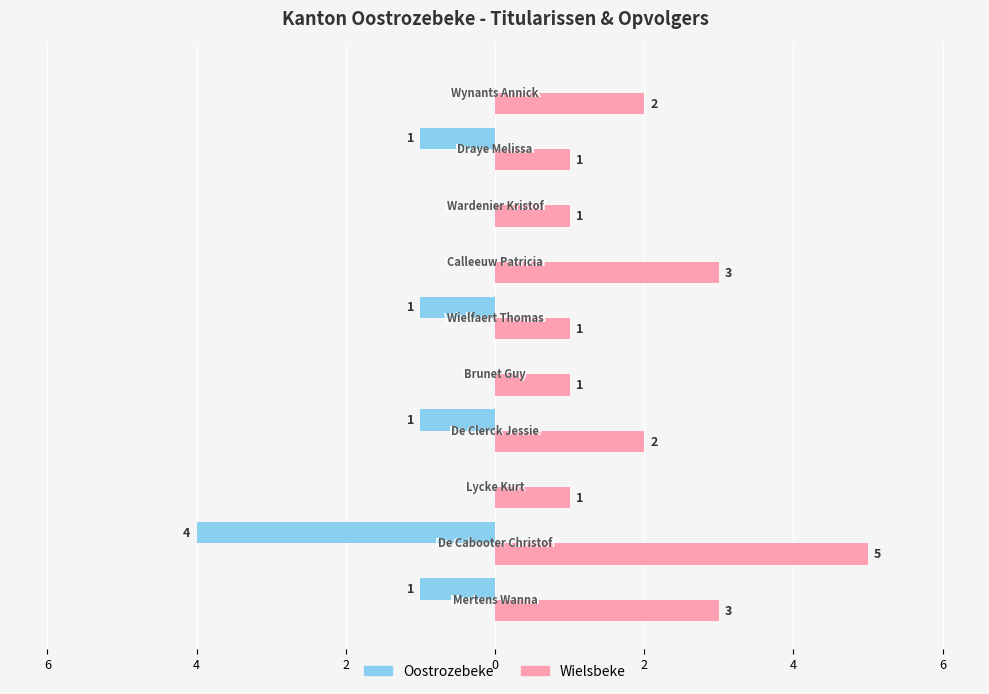

What are all the series names shown in the legend?

Oostrozebeke, Wielsbeke